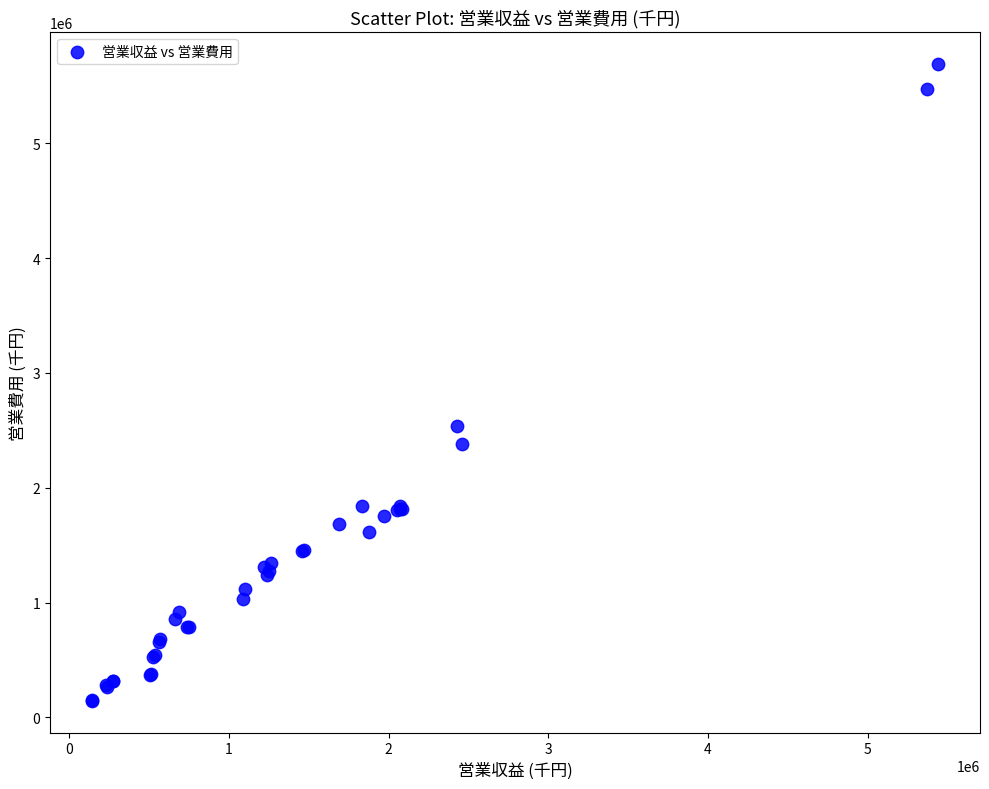

What Y value in the scatter plot is closest to 2919021?

2541375